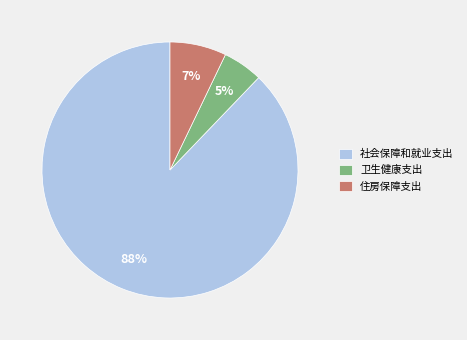

Is there any slice that represents more than half of the pie?

Yes